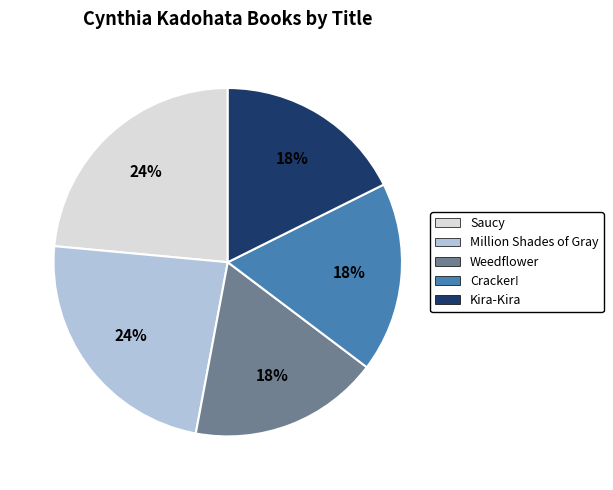

What percentage is the Kira-Kira slice, to the nearest percent?

18%